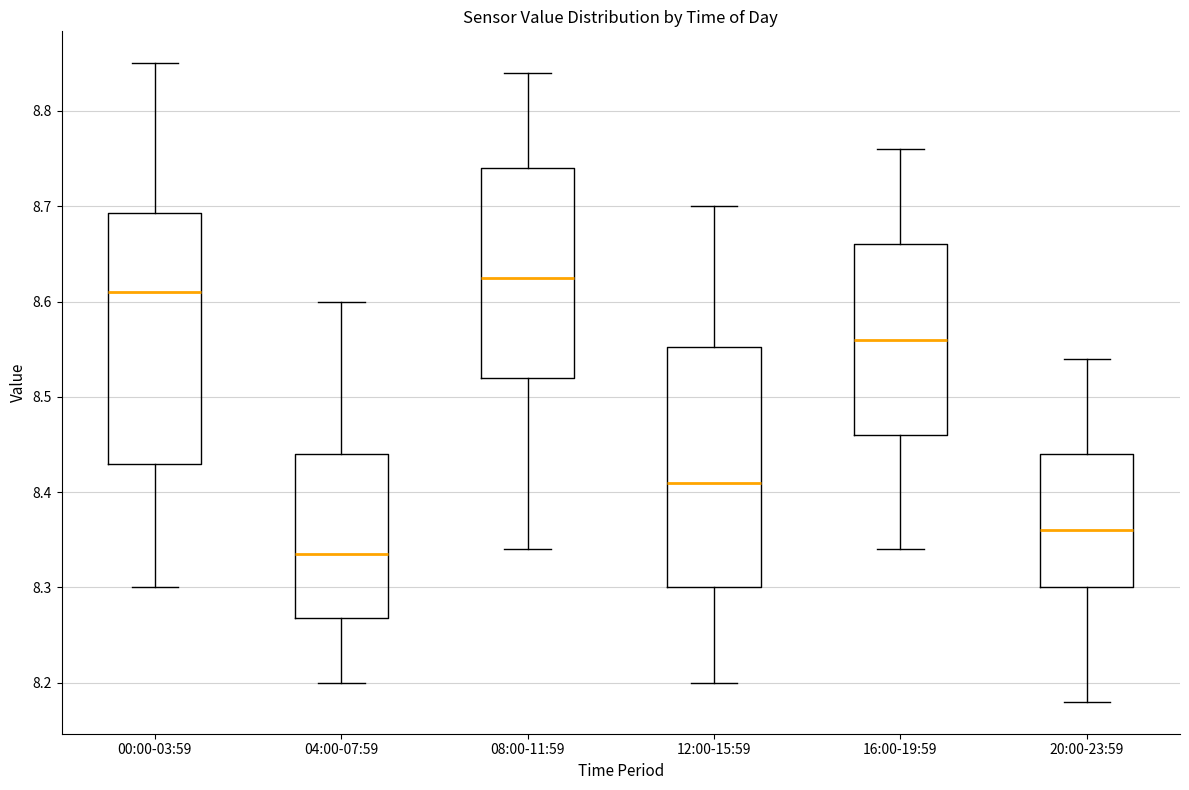

Where does the median line of the box for 12:00-15:59 sit on the y-axis? The values are not printed on the chart, so give them approximately, as read against the axis.

8.41